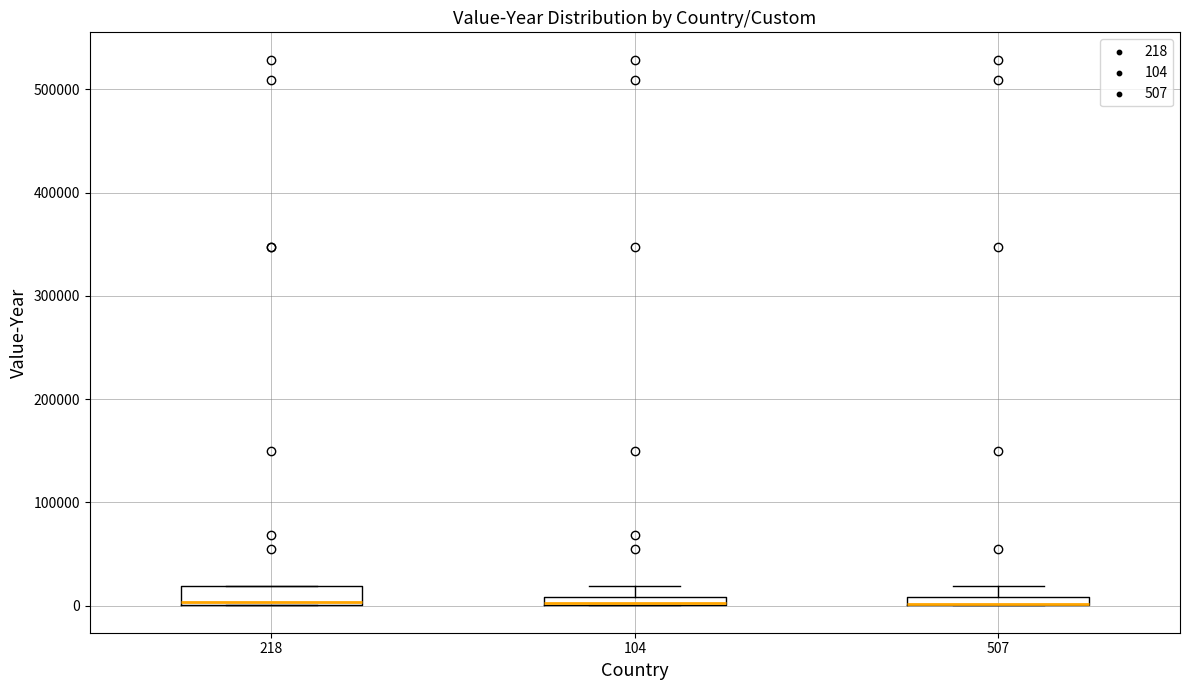

Where is the lower edge of the box at x = 104 on the y-axis? The values are not printed on the chart, so give them approximately, as read against the axis.

0